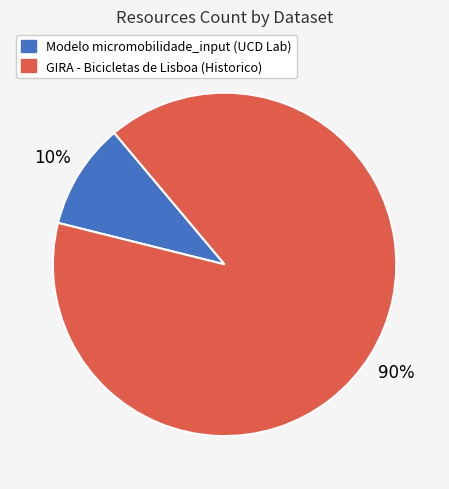

How many slices are in this pie chart?

2